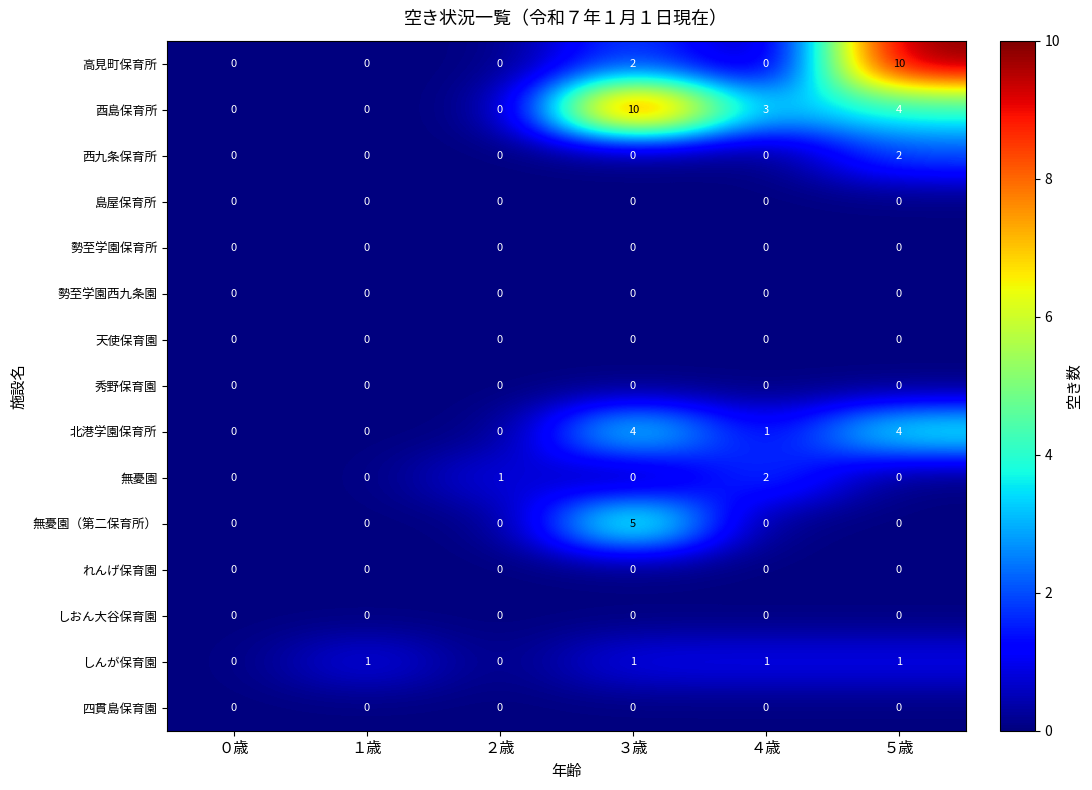

True or false: れんげ保育園 has a value of 0 at ５歳.

True